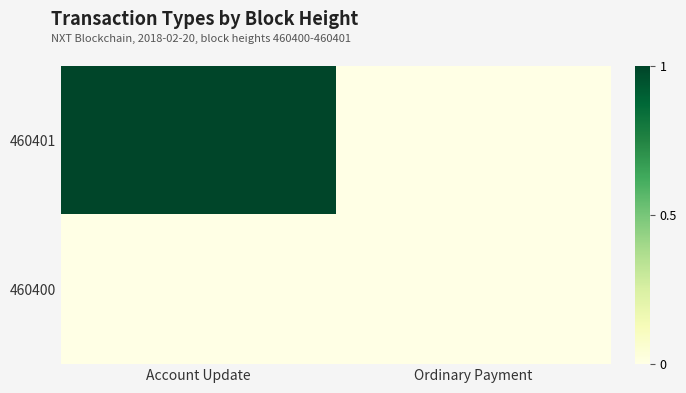

Which series has the largest range (max minus min)?

460401